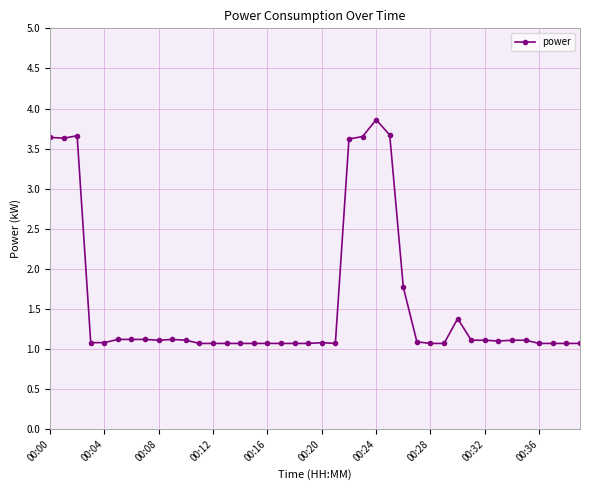

True or false: the data has more than 2 interior local peaks.

True